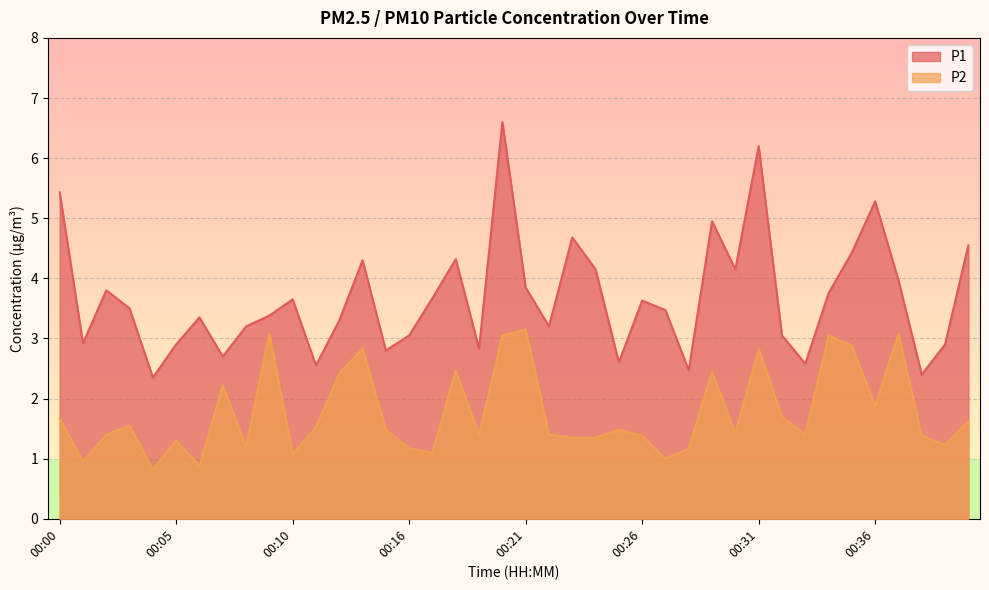

Which label corresponds to the largest value in the chart?

00:20